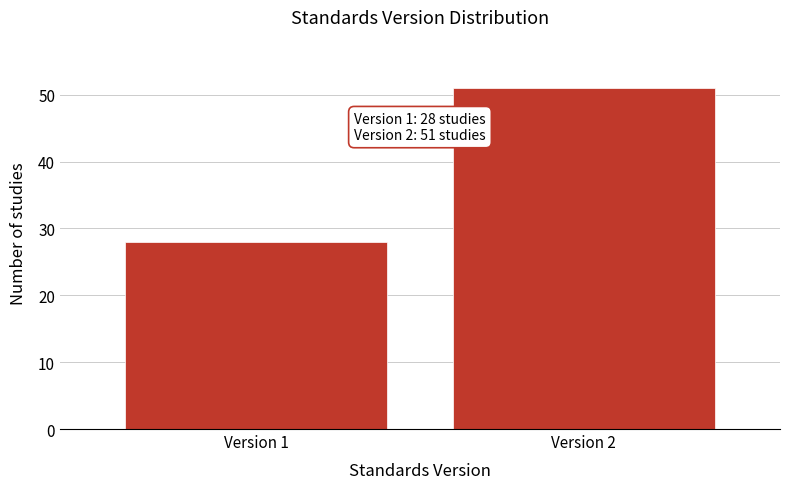

Reading left to right, transcribe all the data shown in this chart.

Version 1=28	Version 2=51